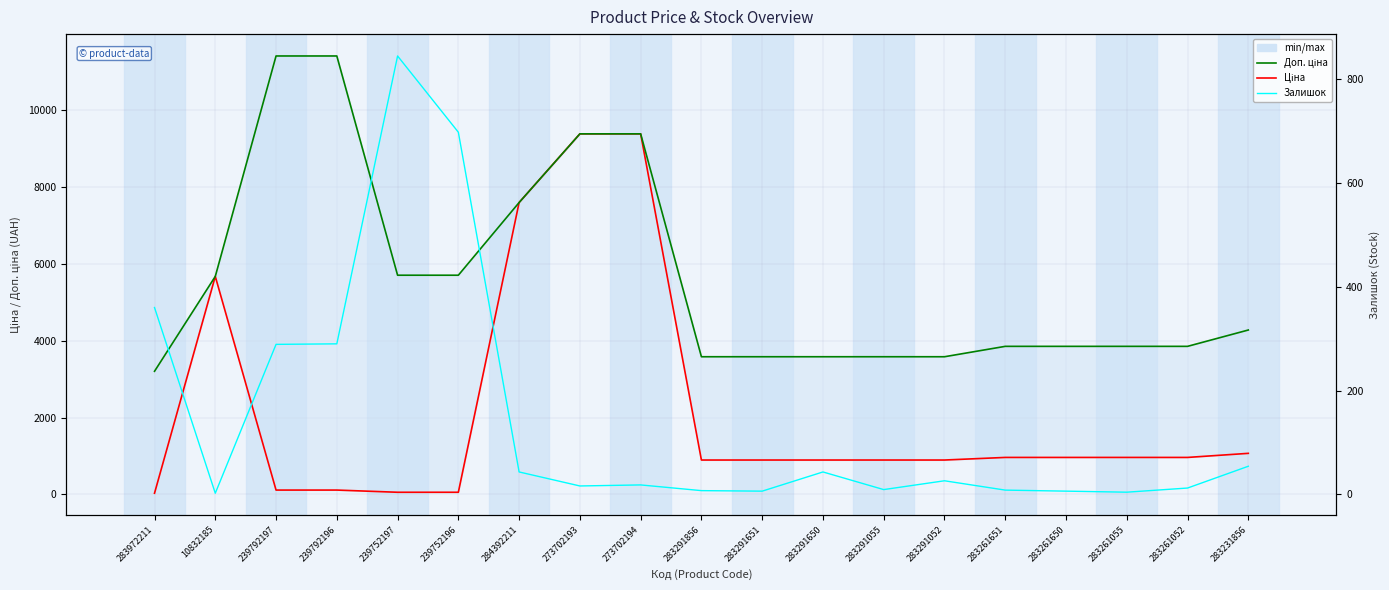

Reading left to right, transcribe all the data shown in this chart.

Ціна: 32.0	5673.8	114.1	114.1	57.0	57.0	7596.5	9384.0	9384.0	895.9	895.9	895.9	895.9	895.9	963.5	963.5	963.5	963.5	1069.8
Доп. ціна: 3205.0	5673.8	11410.0	11410.0	5705.0	5705.0	7596.5	9384.0	9384.0	3583.6	3583.6	3583.6	3583.6	3583.6	3854.0	3854.0	3854.0	3854.0	4279.1
Залишок: 360.0	2.0	289.0	290.0	845.0	698.0	43.0	16.0	18.0	7.0	6.0	43.0	9.0	26.0	8.0	6.0	4.0	12.0	54.0